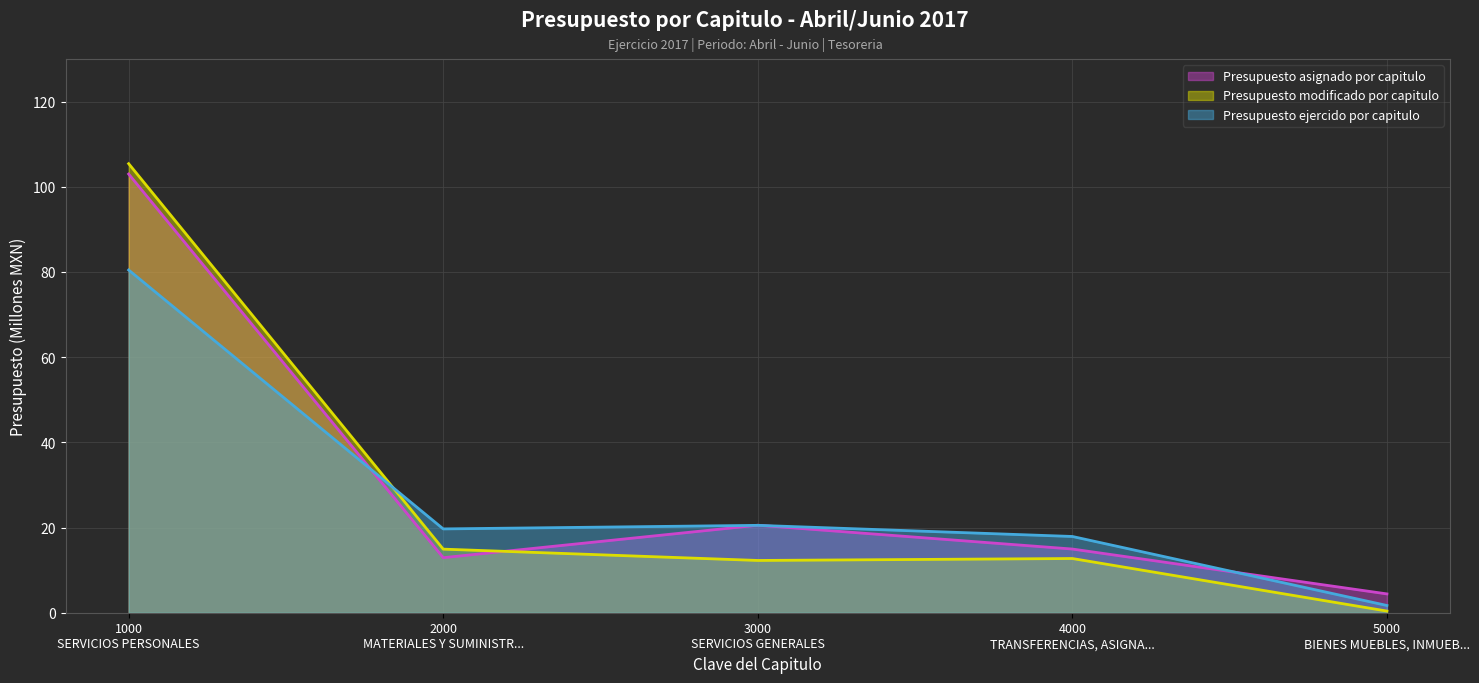

Where do Presupuesto ejercido por capitulo and Presupuesto modificado por capitulo first cross each other?

1000
SERVICIOS PERSONALES and 2000
MATERIALES Y SUMINISTR...